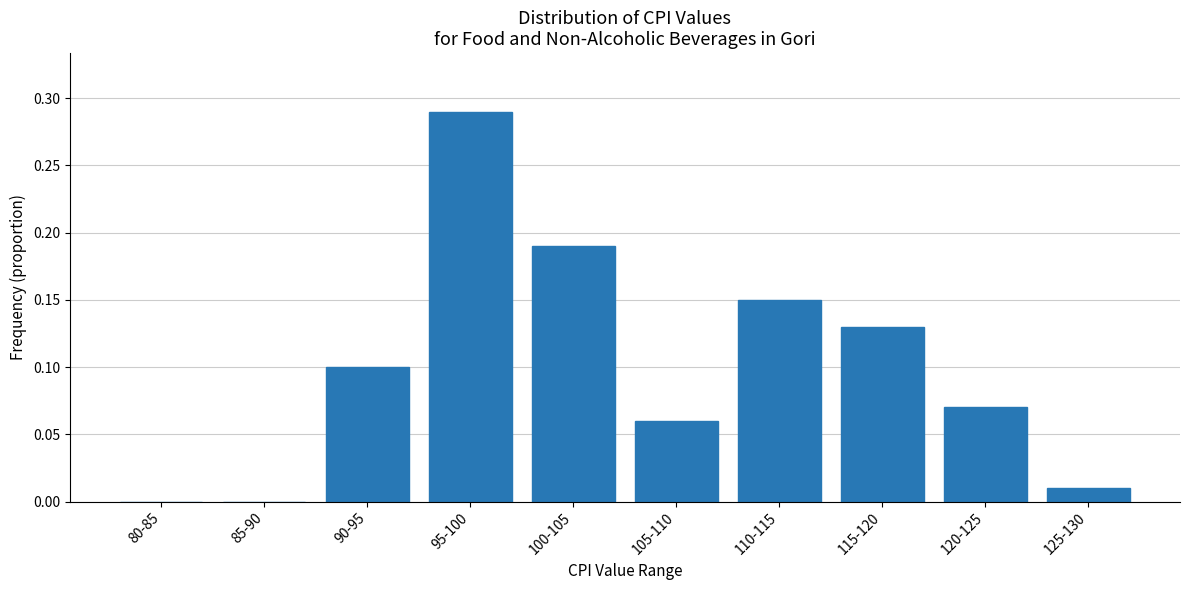

Between 80-85 and 95-100, which is larger?

95-100